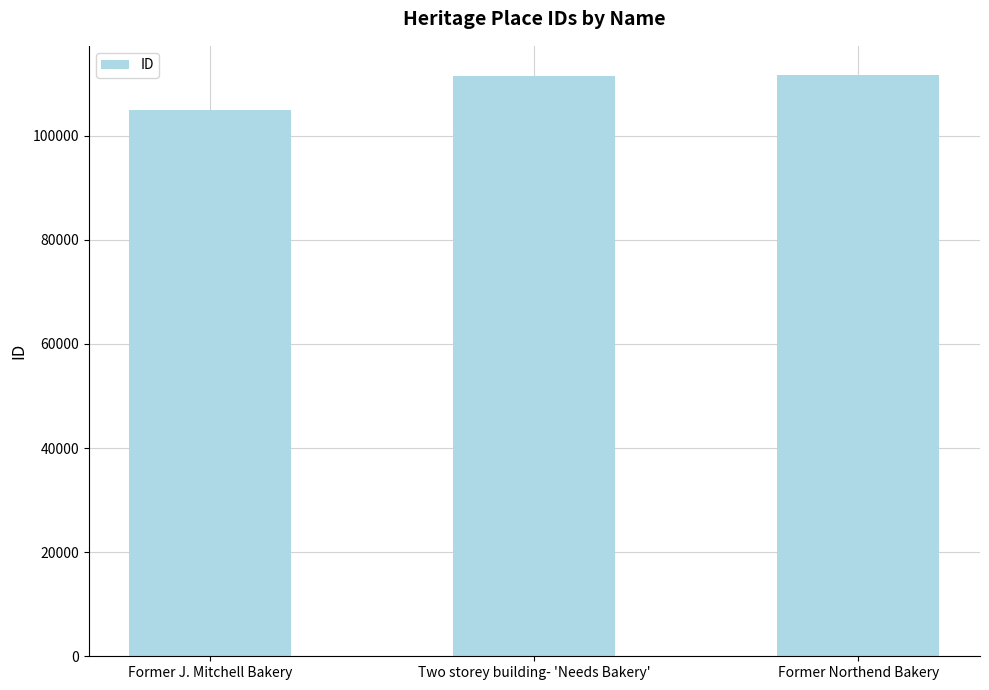

What is the ratio of the value at Two storey building- 'Needs Bakery' to the value at Former J. Mitchell Bakery?

1.1